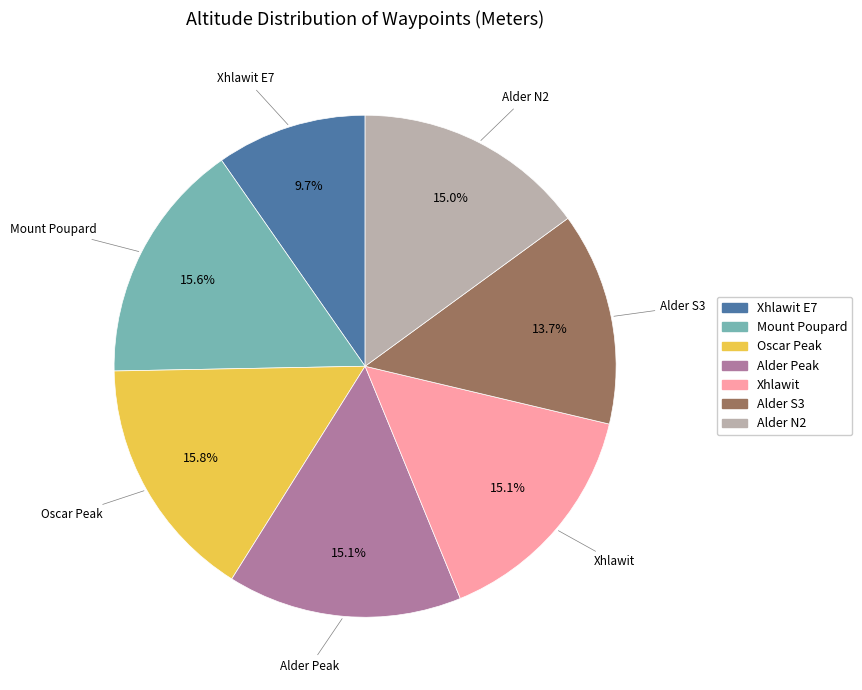

Is there any slice that represents more than half of the pie?

No